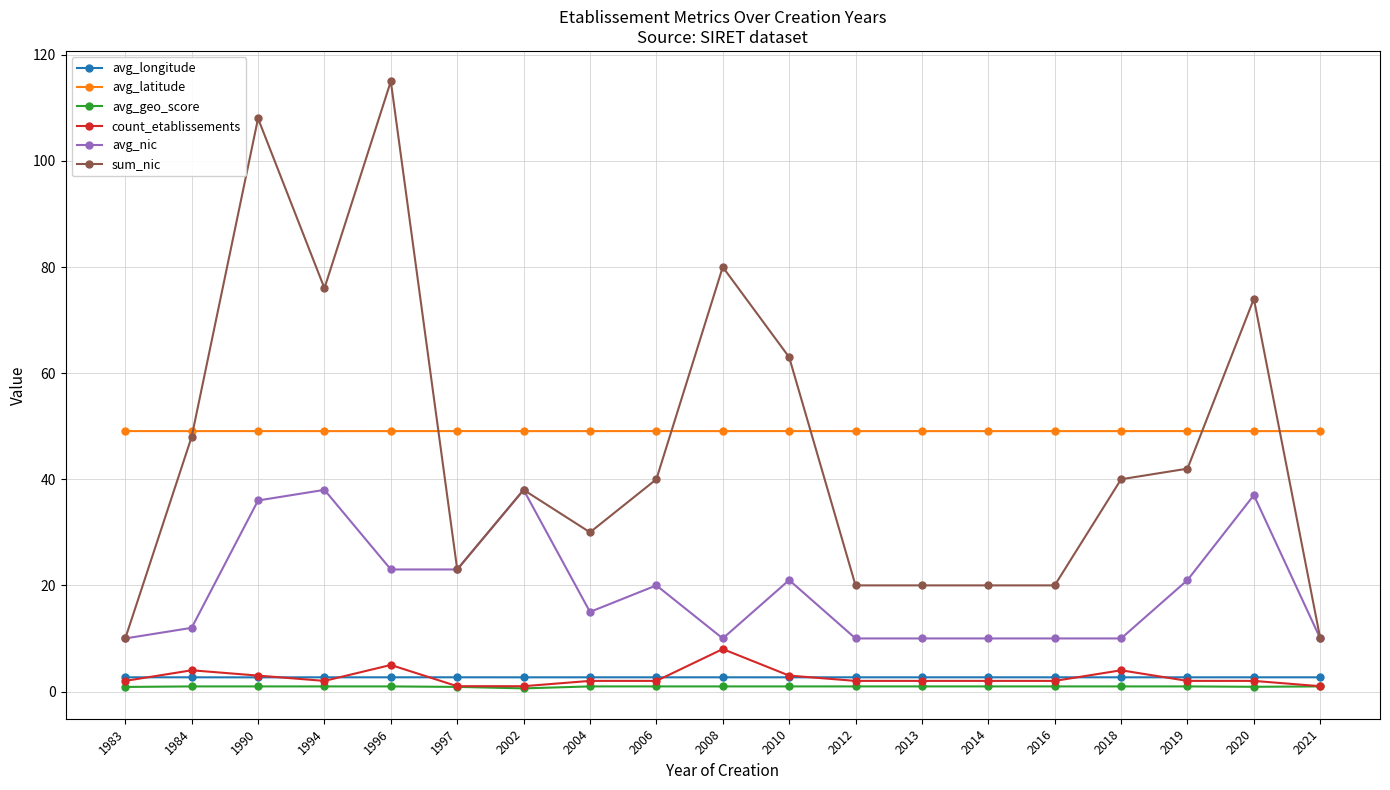

What is the value of the avg_geo_score point at the 2nd from the left?

1.0